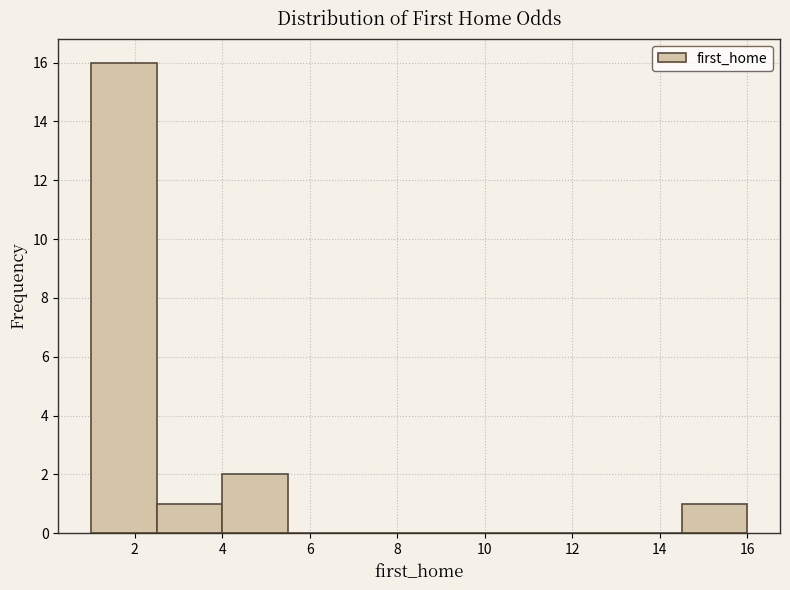

Reading left to right, list every bar in this chart as the range it spans on the x-axis followed by its height. Neither the bar edges nor the heights are printed on the chart, so give them approximately, as read against the axes.

1.0 to 2.6: 16
2.6 to 4.0: 1
4.0 to 5.6: 2
5.6 to 7.0: 0
7.0 to 8.6: 0
8.6 to 10.0: 0
10.0 to 11.6: 0
11.6 to 13.0: 0
13.0 to 14.6: 0
14.6 to 16.0: 1